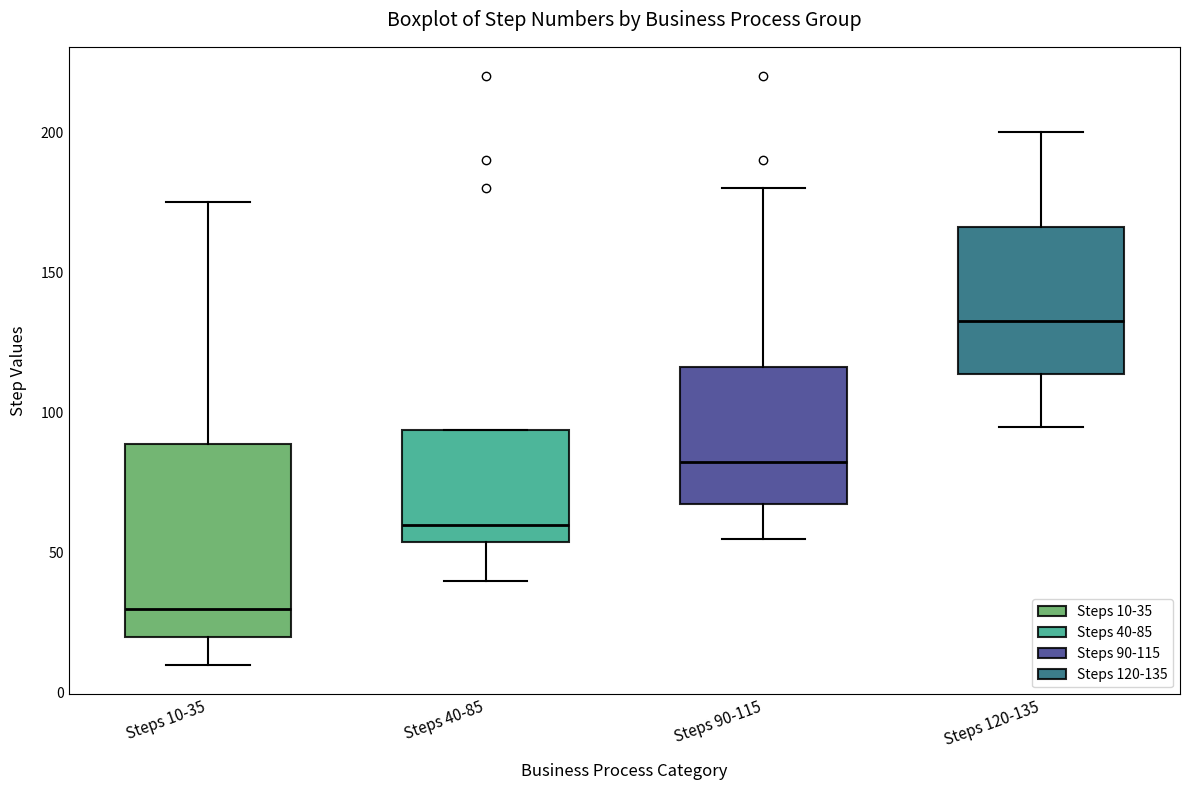

Reading left to right, transcribe this box plot: for each box, give where its median line is, the range the box spans, and where its two whiskers end, as read against the y-axis. The values are not printed on the chart, so give them approximately, as read against the axis.

Steps 10-35: median 30, box 20 to 90, whiskers 10 to 175
Steps 40-85: median 60, box 55 to 95, whiskers 40 to 95
Steps 90-115: median 85, box 70 to 115, whiskers 55 to 180
Steps 120-135: median 135, box 115 to 165, whiskers 95 to 200